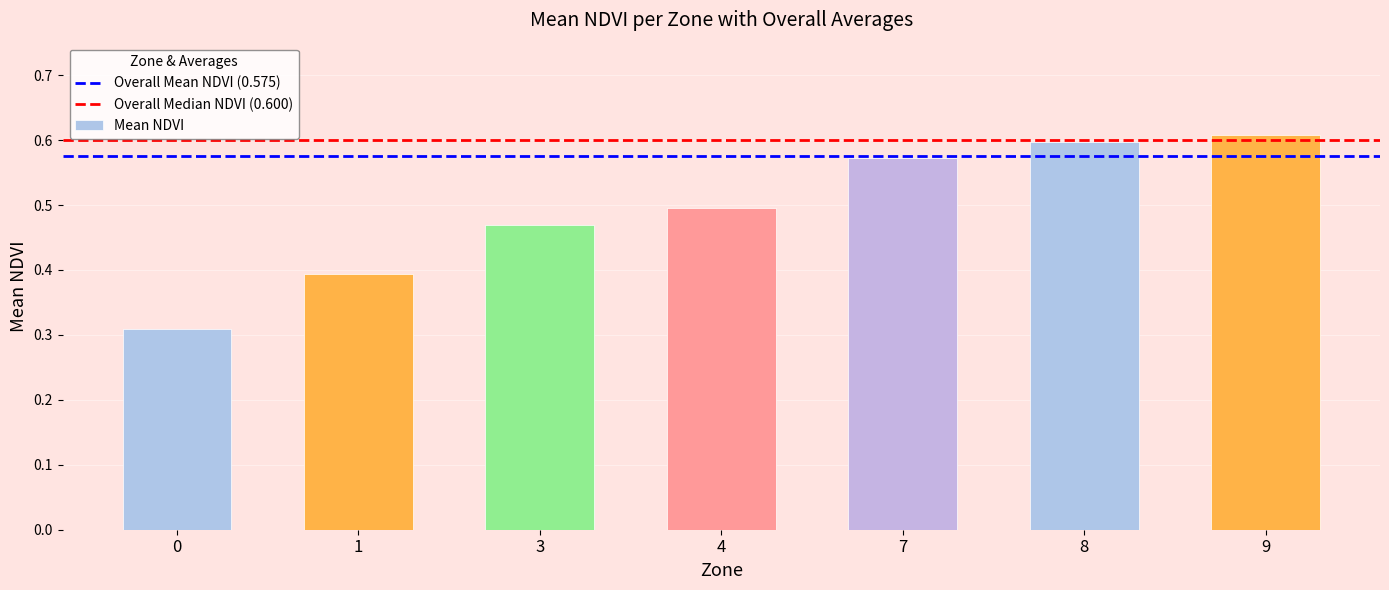

Is it true that the value at 1 is 0.4?

True